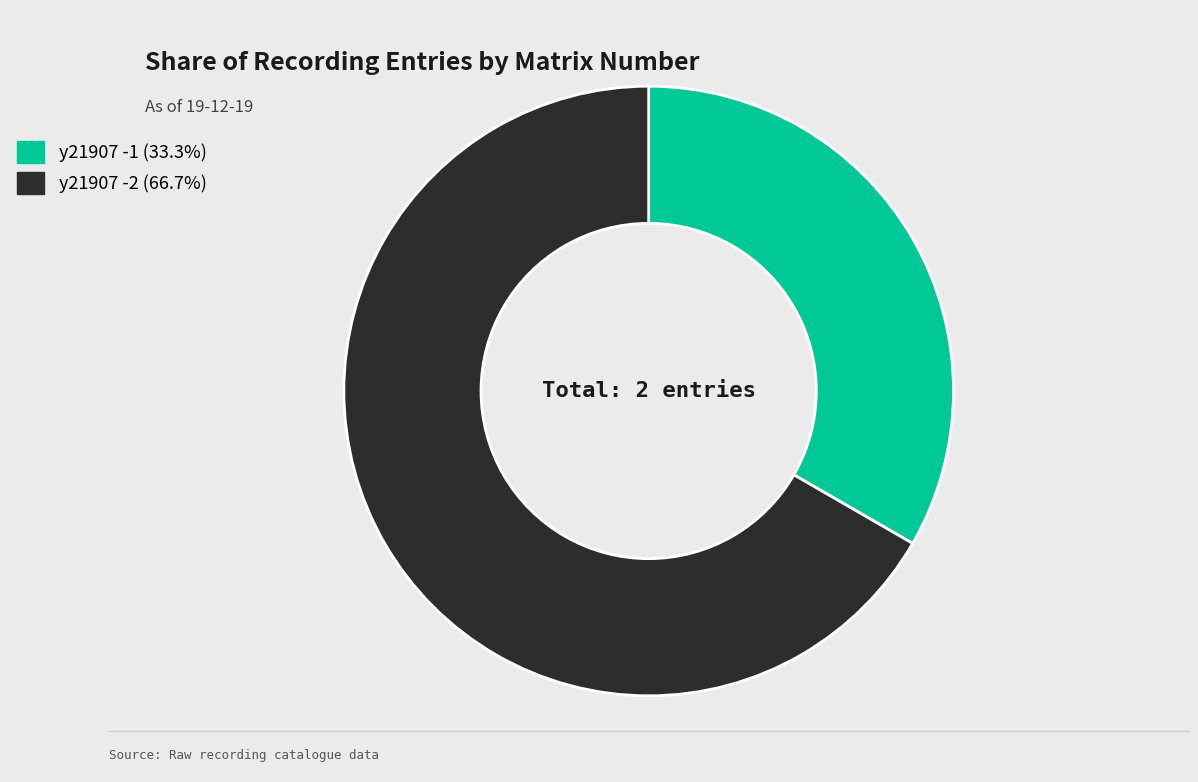

Is it true that y21907 -1 is 39% of the pie?

False